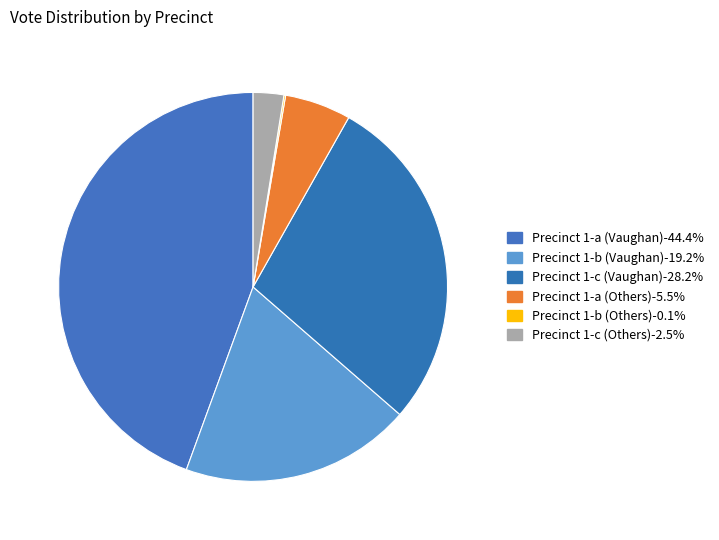

True or false: Precinct 1-b (Others) accounts for 9% of the total.

False